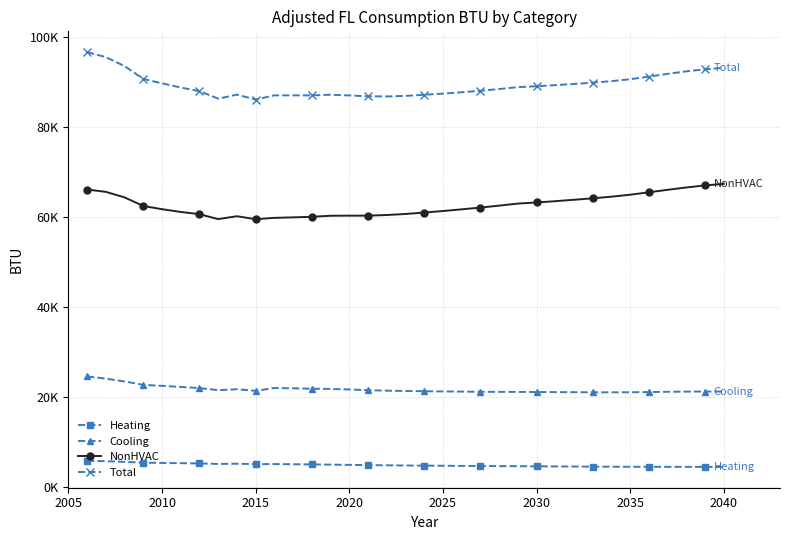

Which series has the widest spread of values?

Total